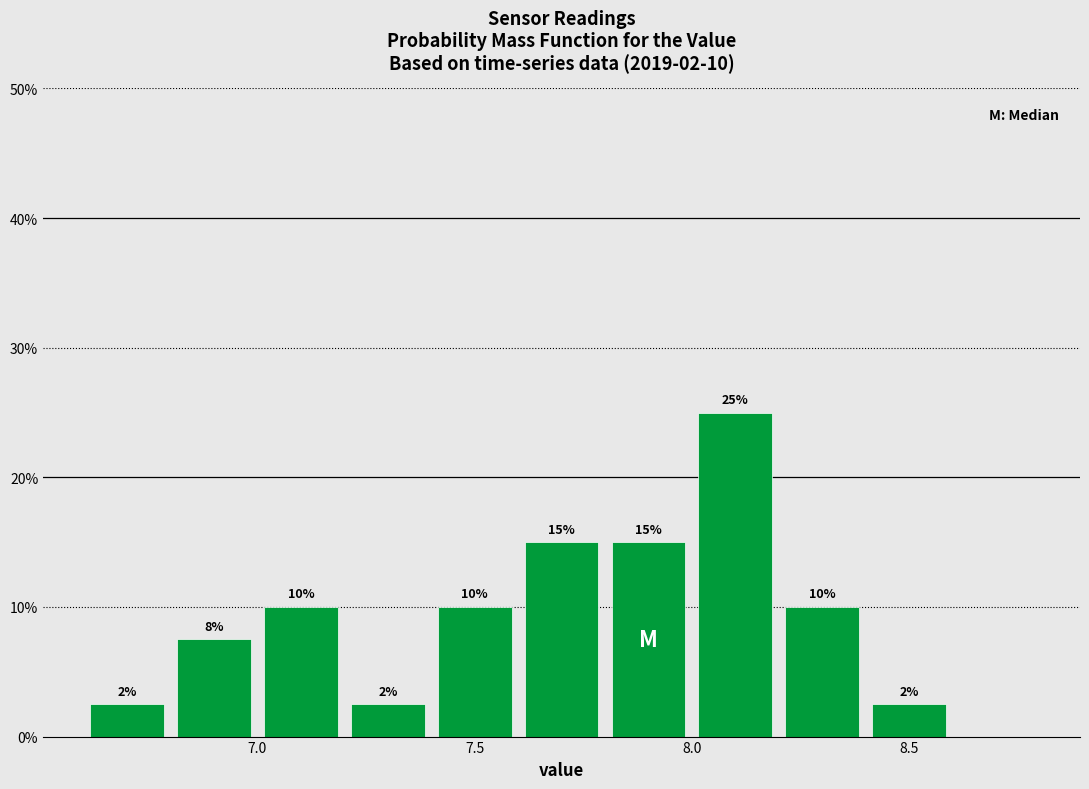

Which range on the x-axis has the tallest bar?

8.0 to 8.2